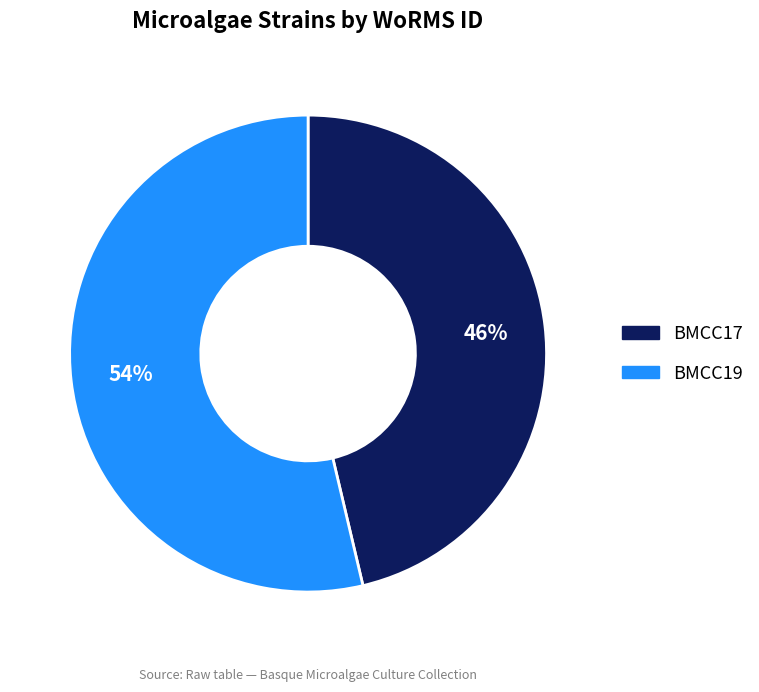

How many segments does this pie chart have?

2